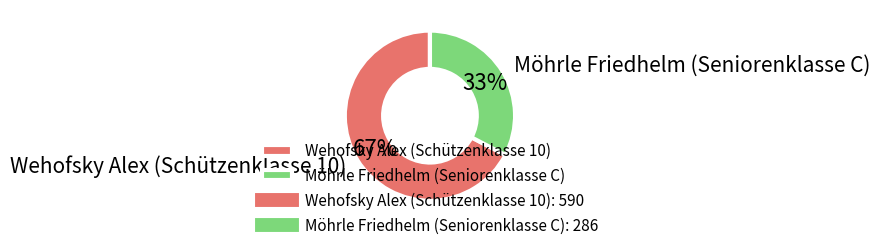

What is the largest slice in the pie chart?

Wehofsky Alex (Schützenklasse 10)